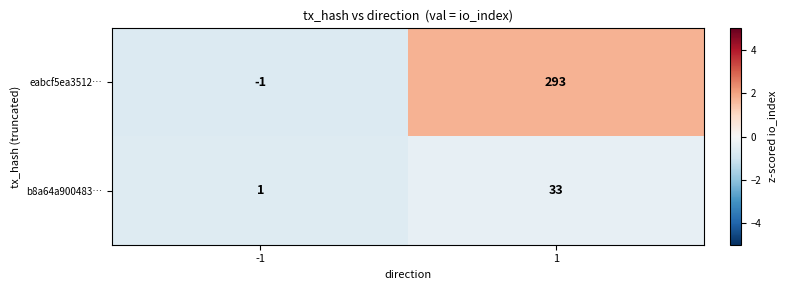

What is the sum of all eabcf5ea3512… values?

292